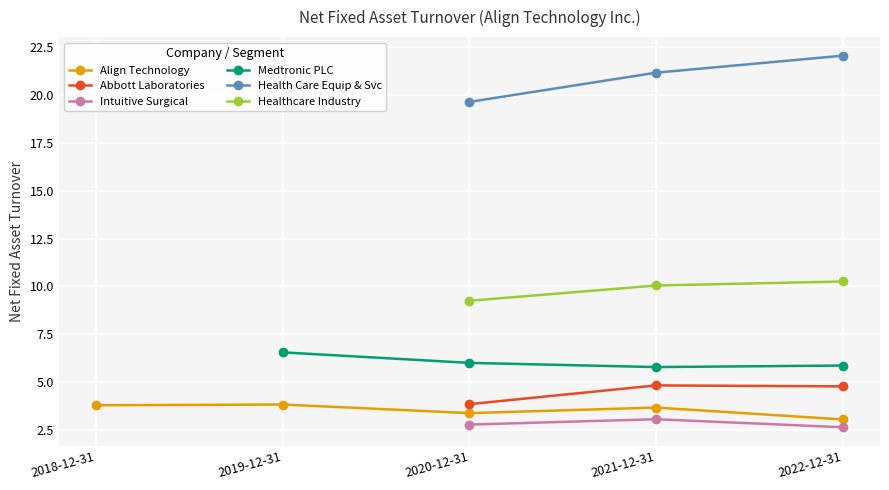

Does the chart display data point markers on the line(s)?

Yes